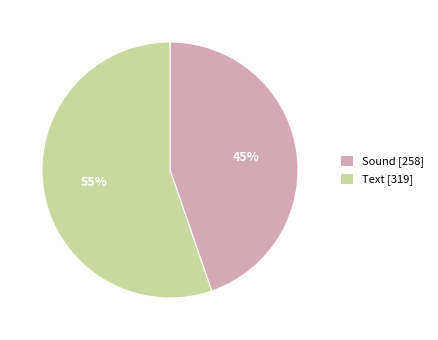

How many slices are in this pie chart?

2